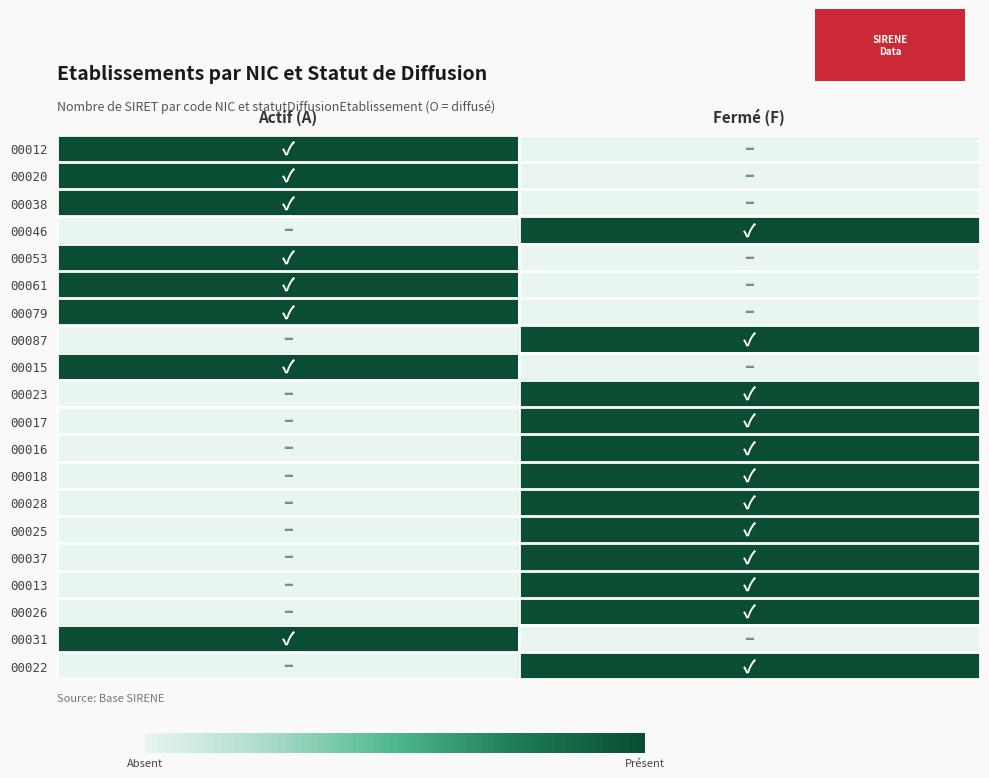

Reading left to right, transcribe all the data shown in this chart.

00012: Actif (A)=1	Fermé (F)=0
00020: Actif (A)=1	Fermé (F)=0
00038: Actif (A)=1	Fermé (F)=0
00046: Actif (A)=0	Fermé (F)=1
00053: Actif (A)=1	Fermé (F)=0
00061: Actif (A)=1	Fermé (F)=0
00079: Actif (A)=1	Fermé (F)=0
00087: Actif (A)=0	Fermé (F)=1
00015: Actif (A)=1	Fermé (F)=0
00023: Actif (A)=0	Fermé (F)=1
00017: Actif (A)=0	Fermé (F)=1
00016: Actif (A)=0	Fermé (F)=1
00018: Actif (A)=0	Fermé (F)=1
00028: Actif (A)=0	Fermé (F)=1
00025: Actif (A)=0	Fermé (F)=1
00037: Actif (A)=0	Fermé (F)=1
00013: Actif (A)=0	Fermé (F)=1
00026: Actif (A)=0	Fermé (F)=1
00031: Actif (A)=1	Fermé (F)=0
00022: Actif (A)=0	Fermé (F)=1